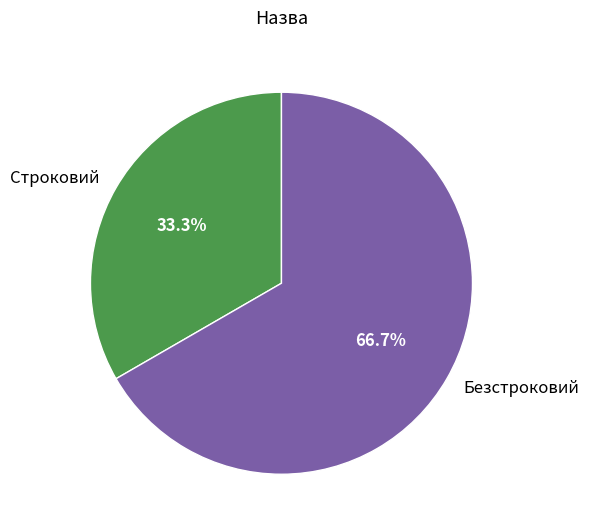

How many segments does this pie chart have?

2